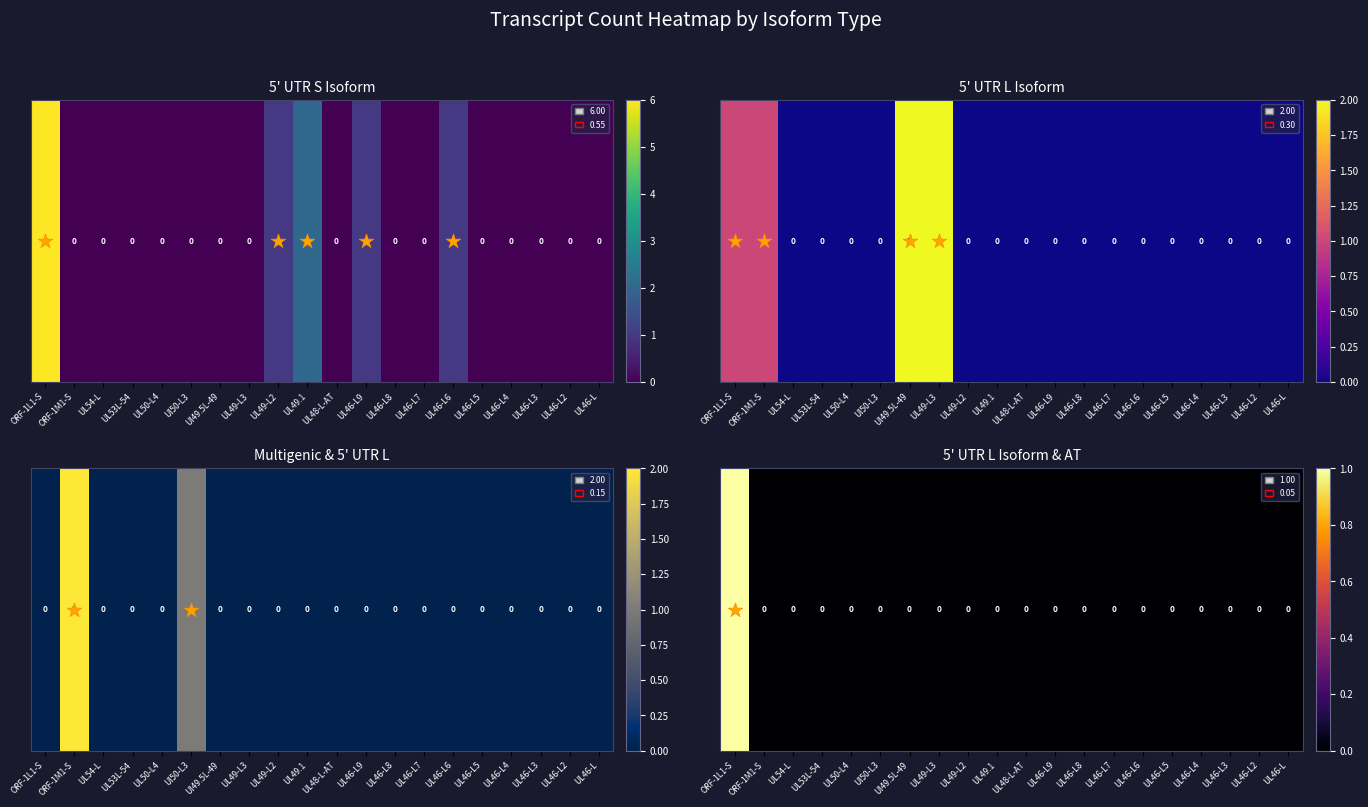

Which label corresponds to the largest value in the chart?

ORF-1L1-S